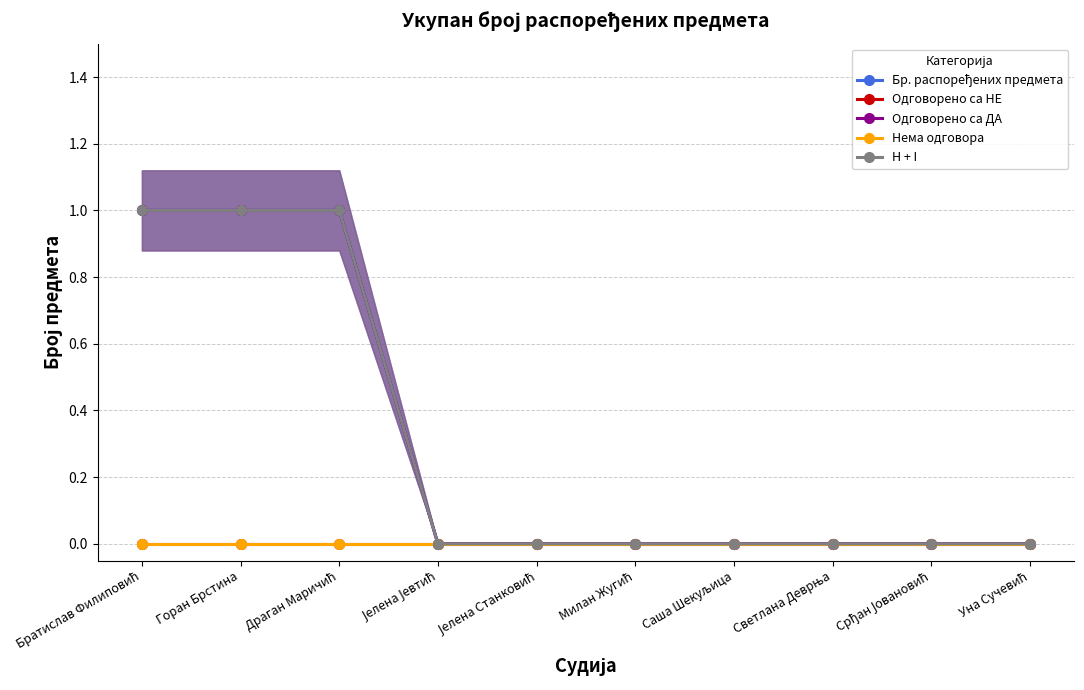

True or false: Нема одговора has a value of 0 at Милан Жугић.

True